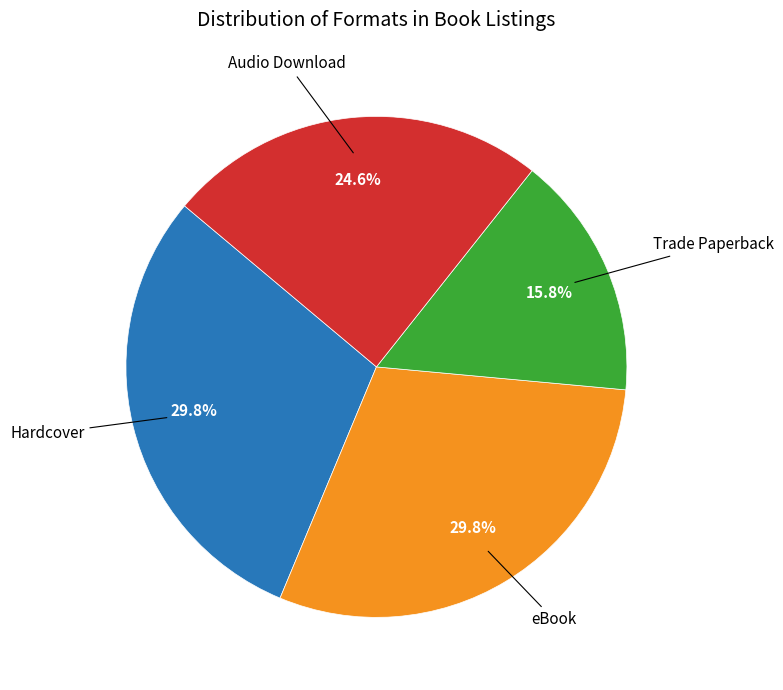

Is there any slice that represents more than half of the pie?

No